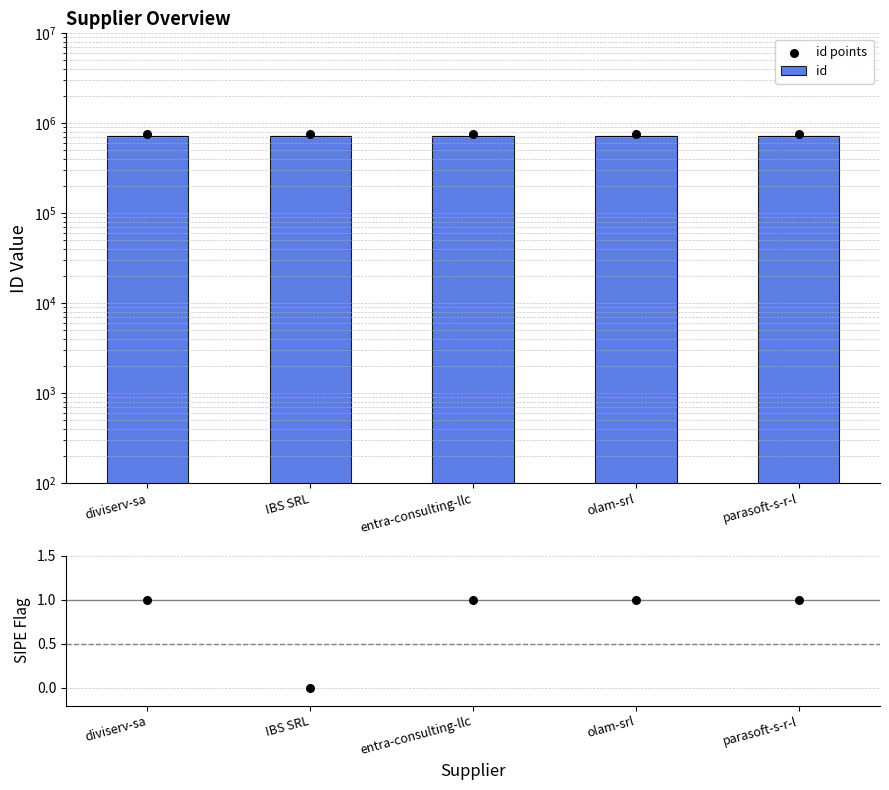

At which category is the sum across all series the highest?

diviserv-sa